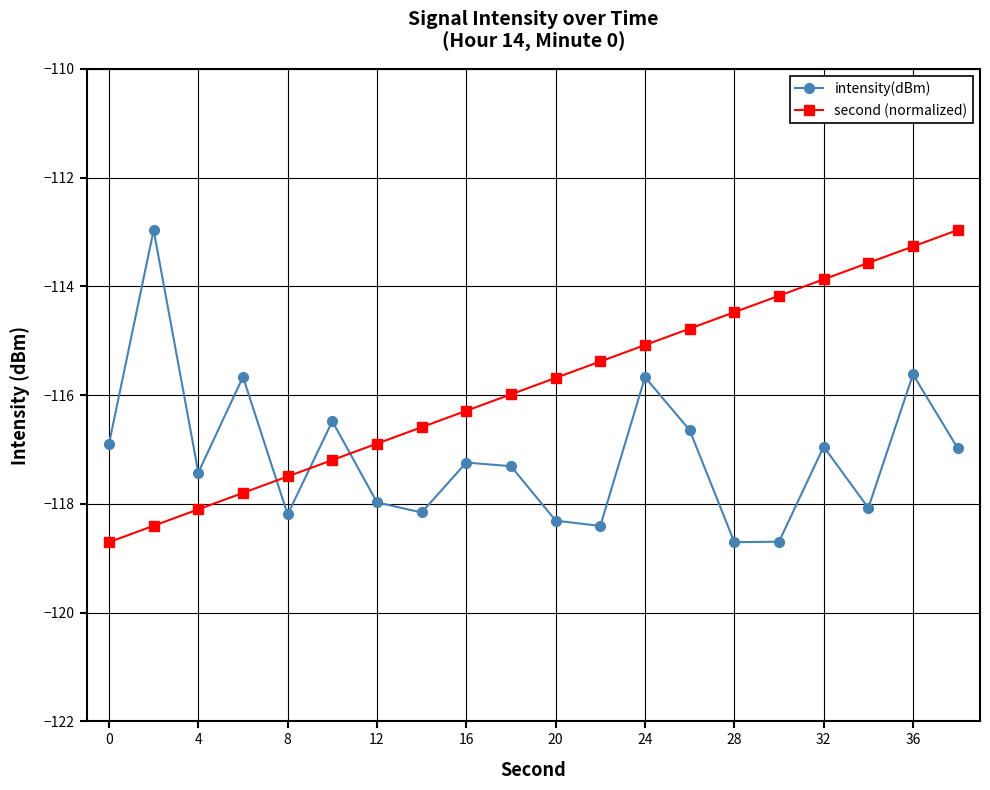

What is the highest value of the second (normalized) series?

-113.0